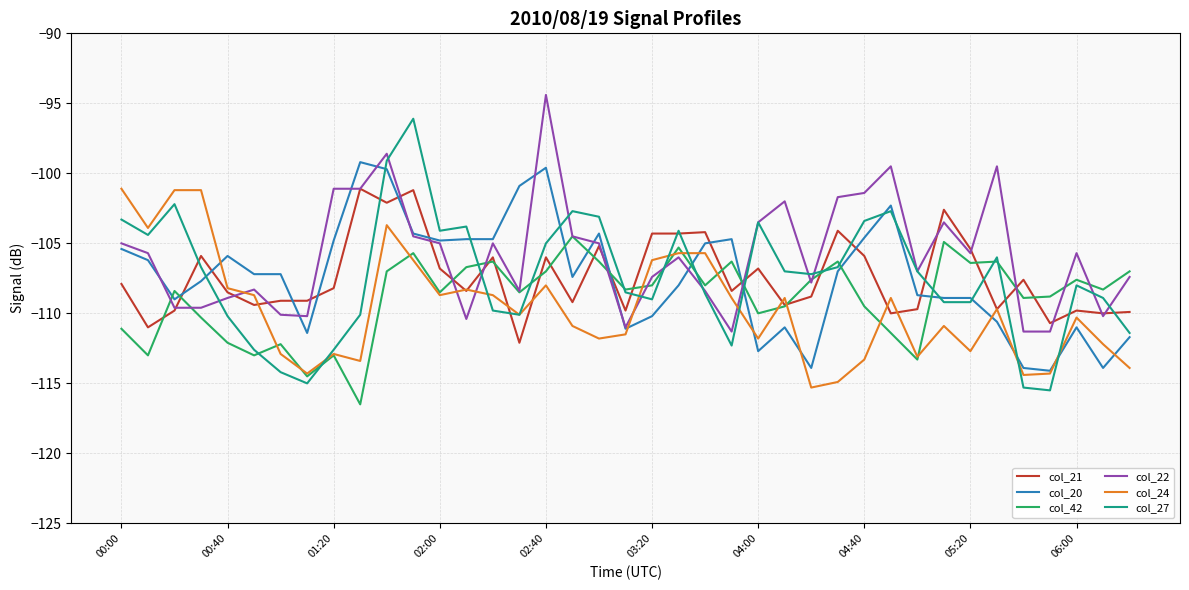

Which series has the largest total across all categories?

col_22